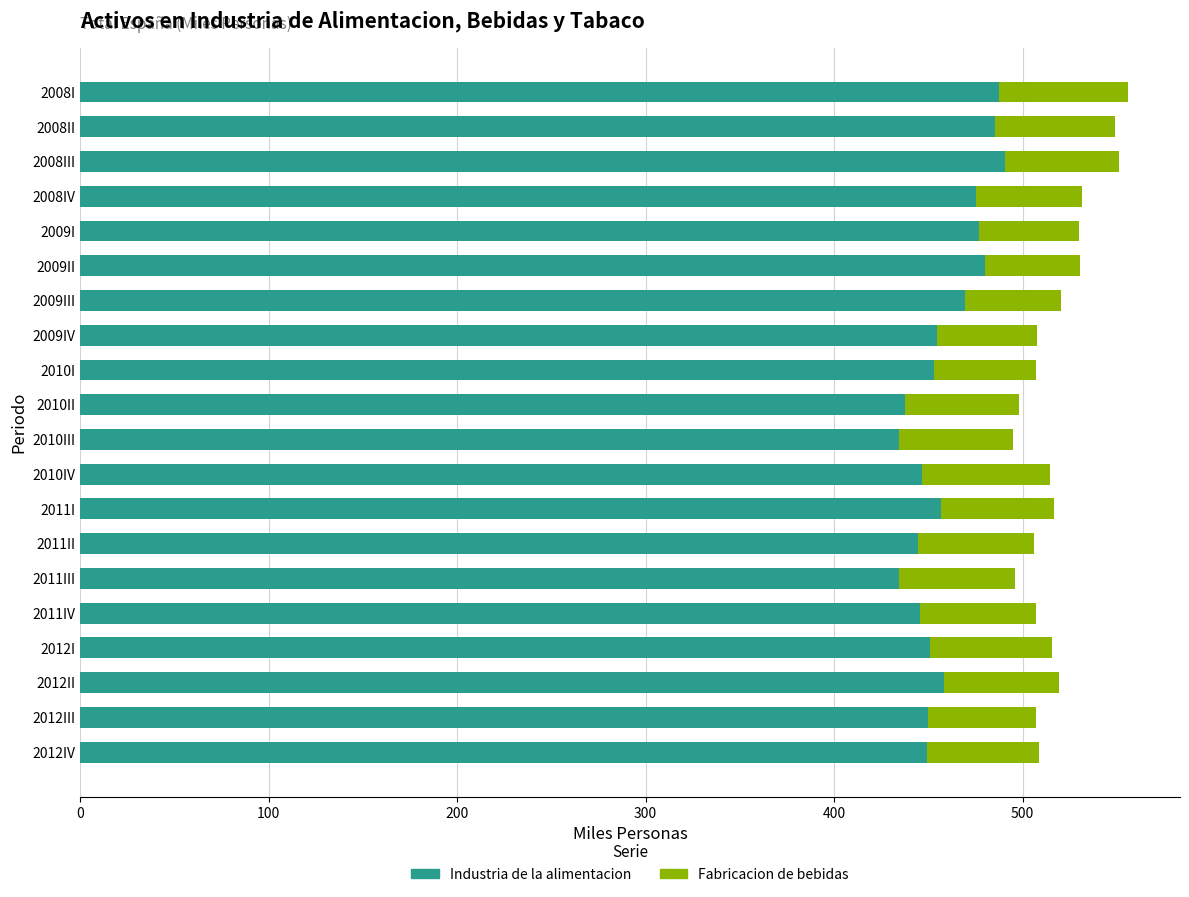

What are all the series names shown in the legend?

Industria de la alimentacion, Fabricacion de bebidas